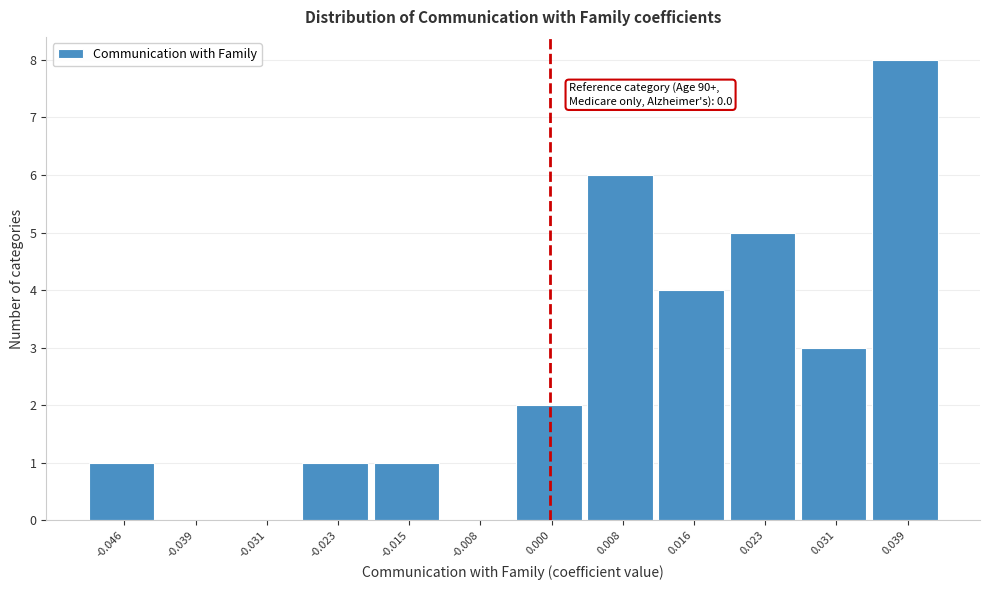

Over which range of the x-axis is the bar tallest?

0.035 to 0.043